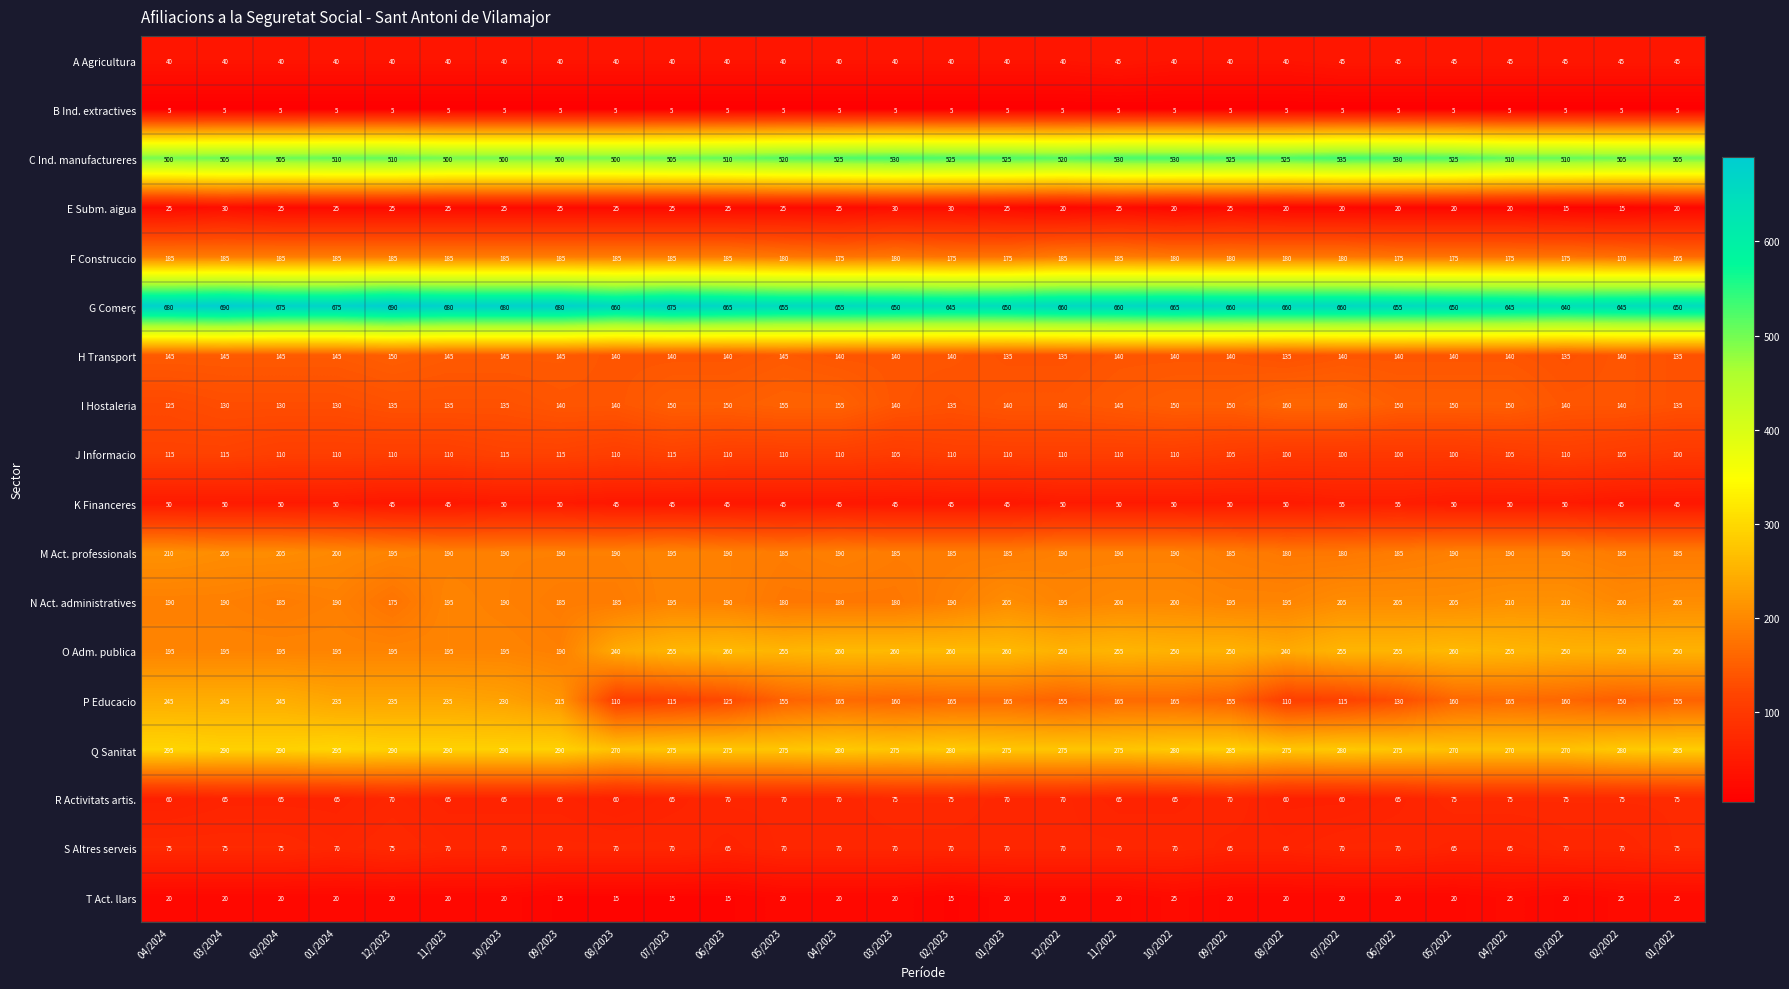

What is the minimum value for H Transport?

135